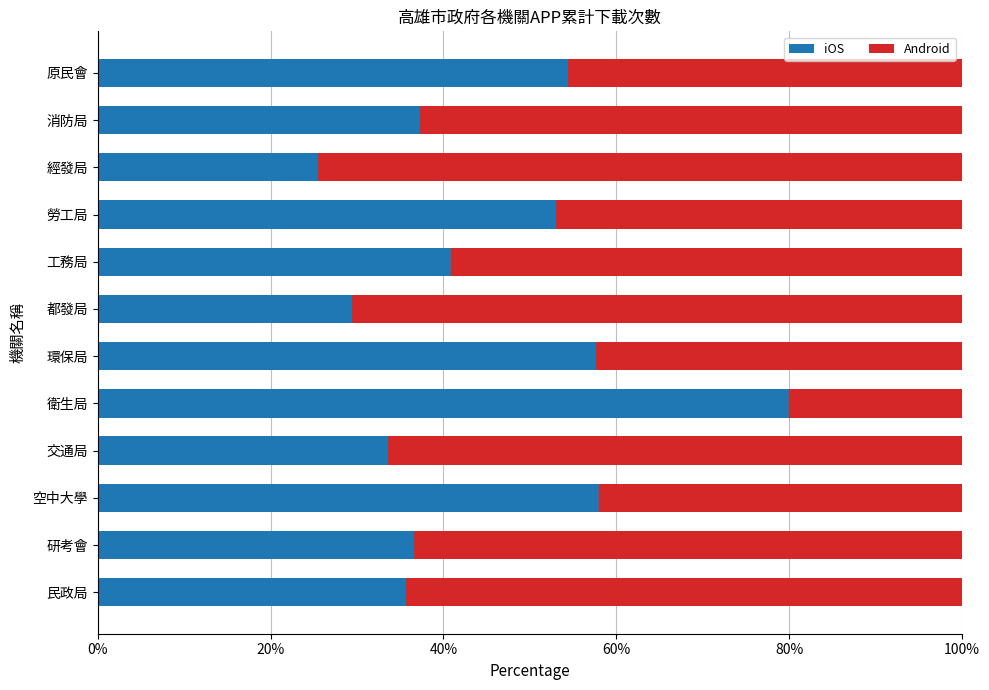

What is the highest value of the iOS series?

80.0